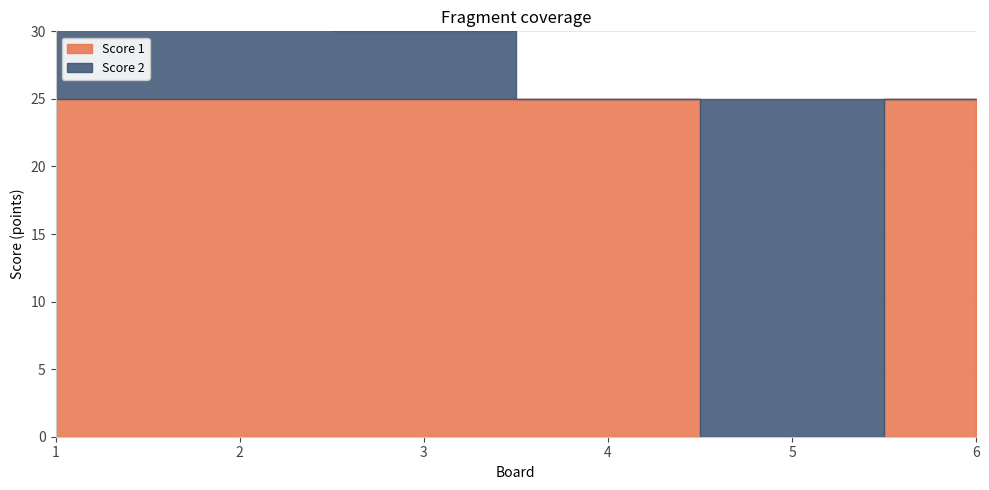

True or false: Score 1 has a value of 12 at 2.

False